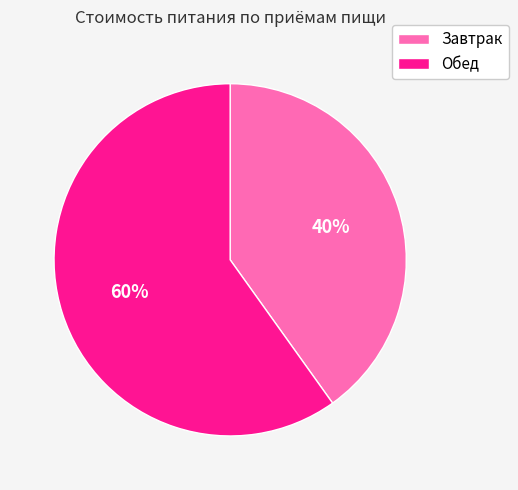

Which slice represents more than half of the pie?

Обед